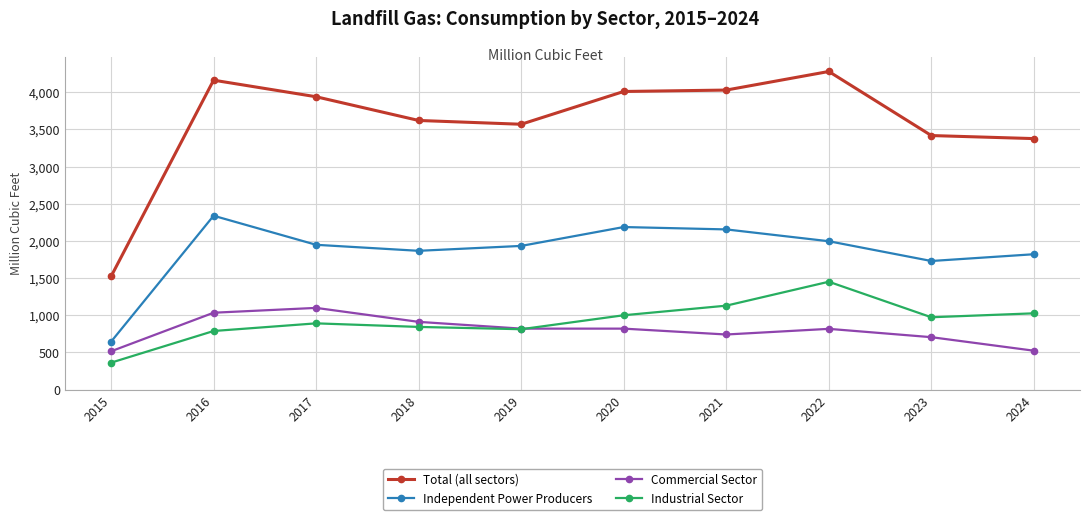

In Independent Power Producers, how many points are higher than both neighbors (excluding endpoints)?

2